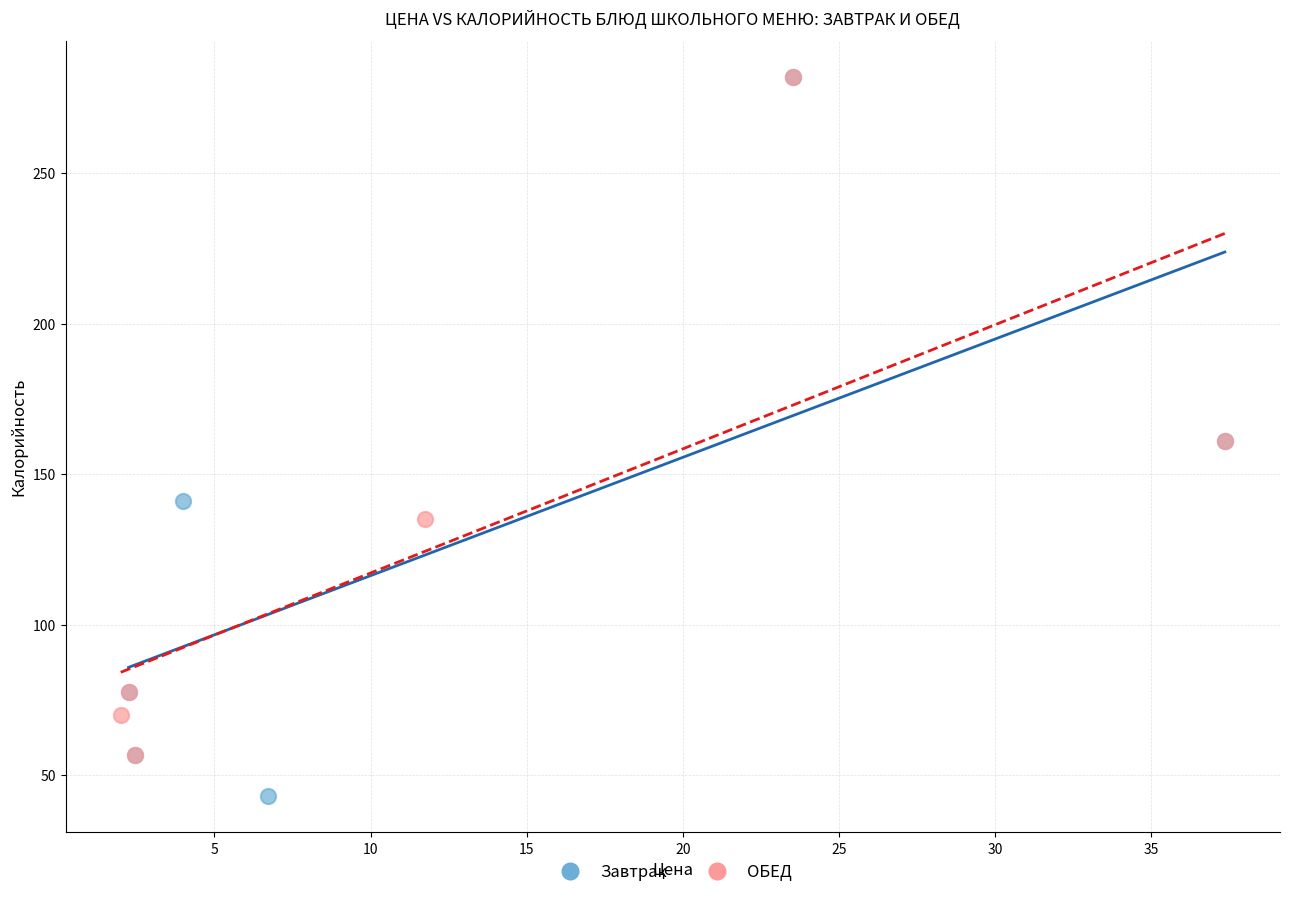

Which series has the widest spread of Y values?

Завтрак